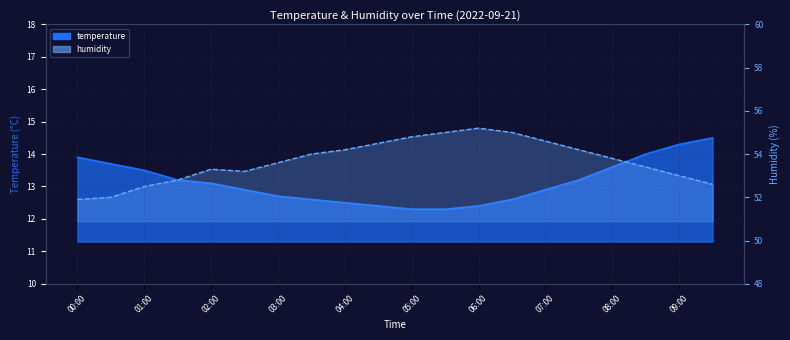

What is the difference between the maximum and minimum values in the humidity series?

3.3